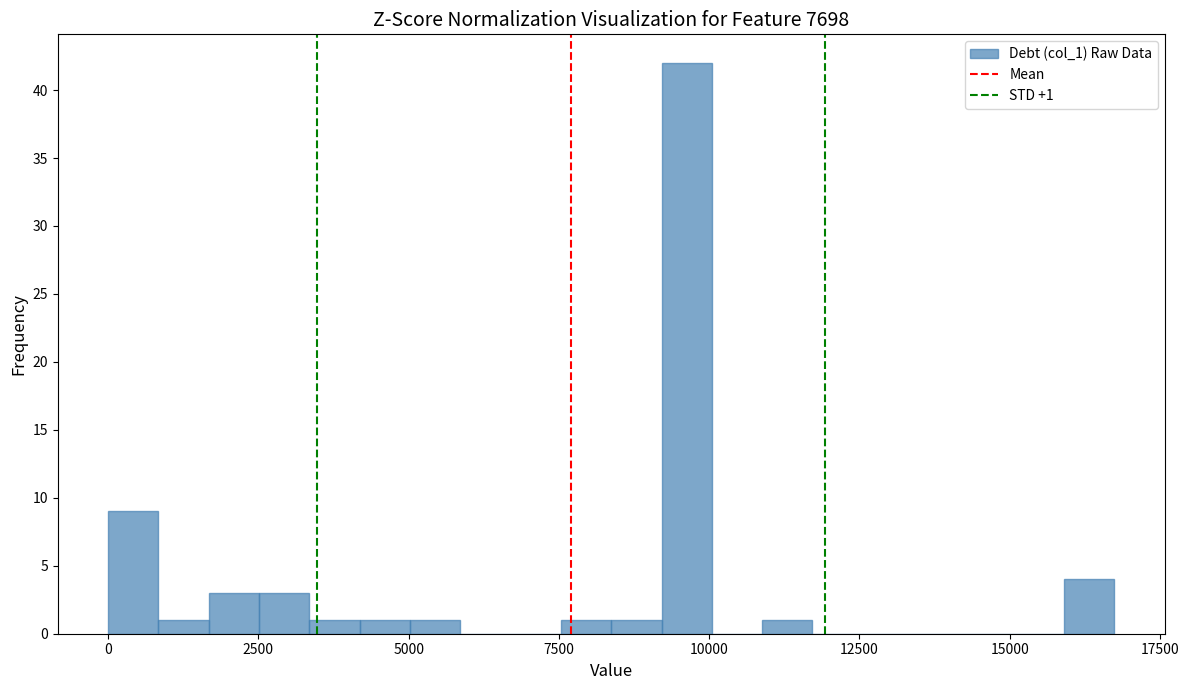

Read against the x-axis, roughly where is the centre of the tallest bar?

9500